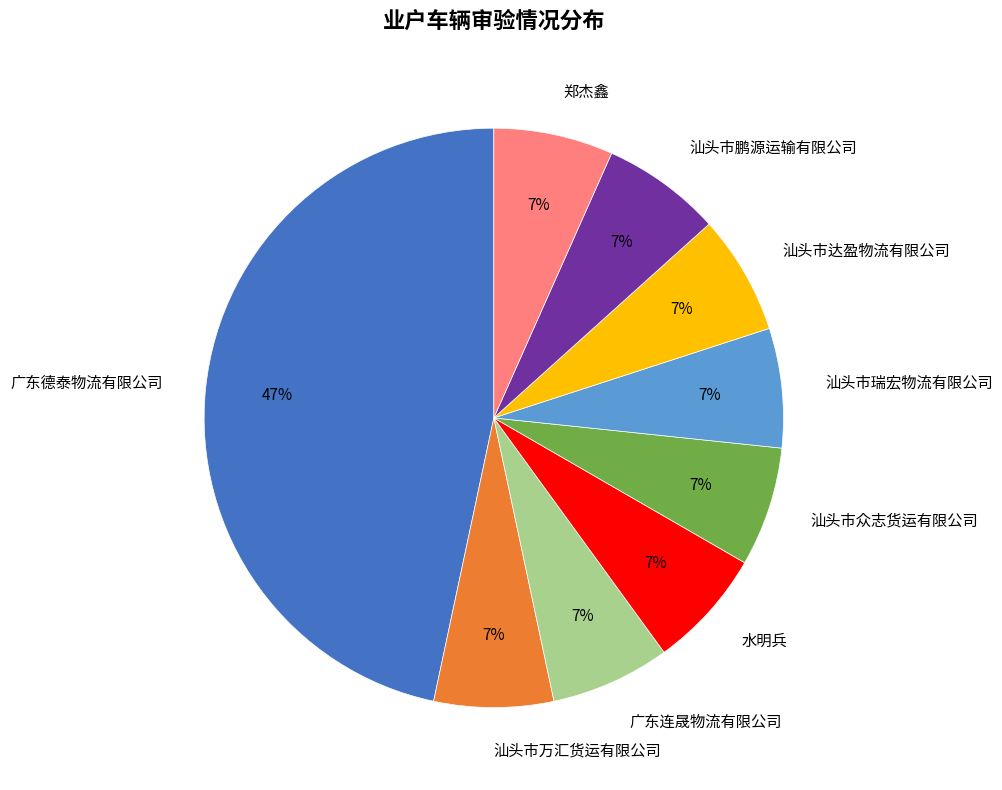

Is it true that 广东连晟物流有限公司 is 7% of the pie?

True